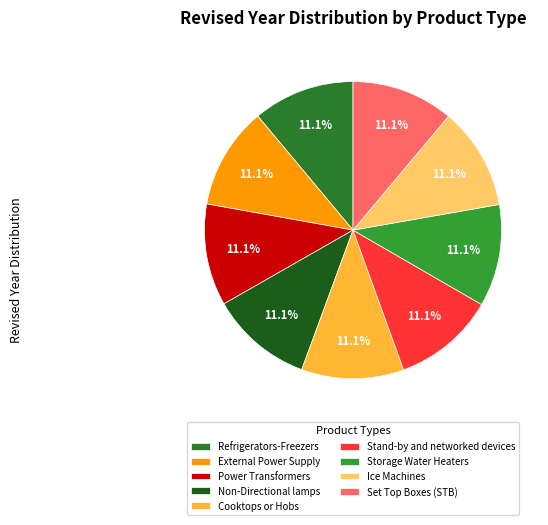

Does Stand-by and networked devices account for over 50% of the chart?

No